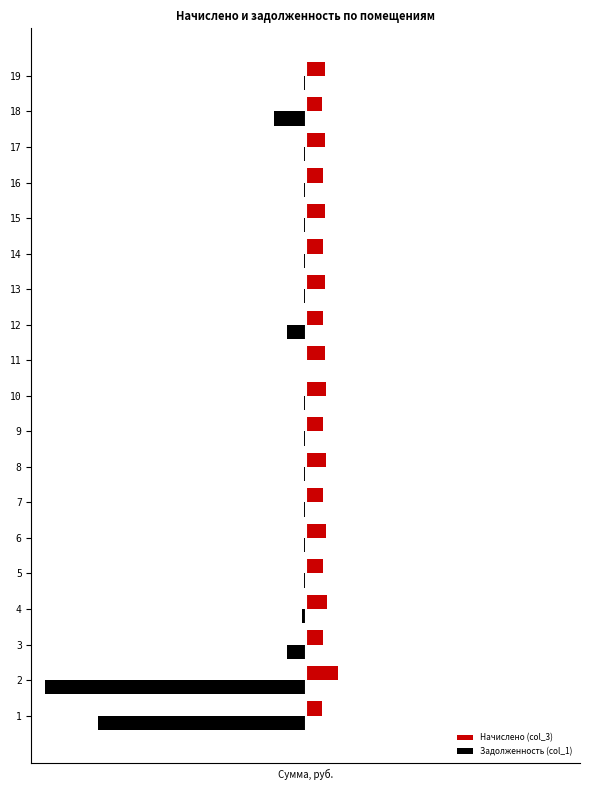

What are all the series names shown in the legend?

Начислено (col_3), Задолженность (col_1)